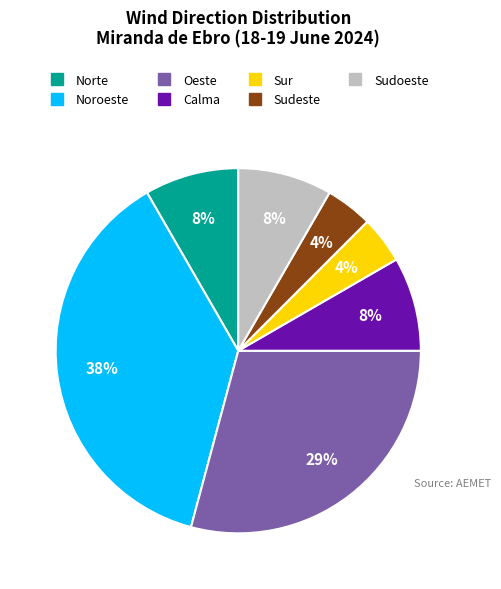

Do Noroeste and Sur together represent more than half of the pie?

No